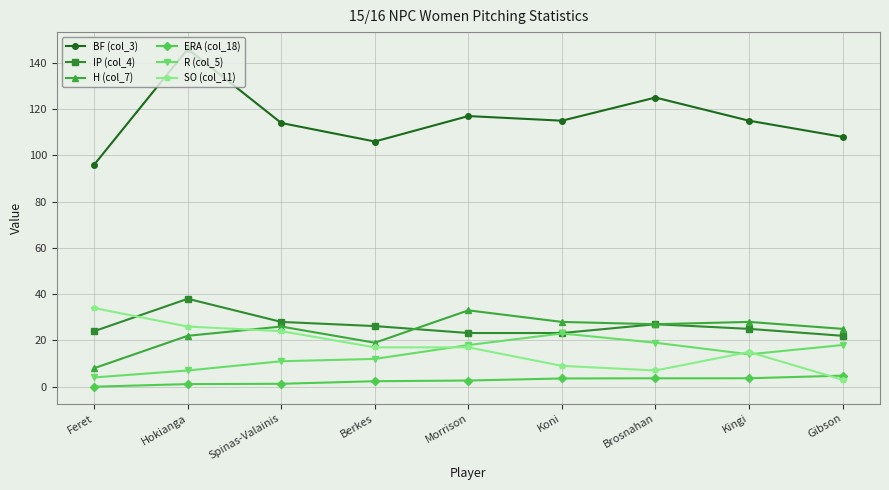

What are all the series names shown in the legend?

BF (col_3), IP (col_4), H (col_7), ERA (col_18), R (col_5), SO (col_11)